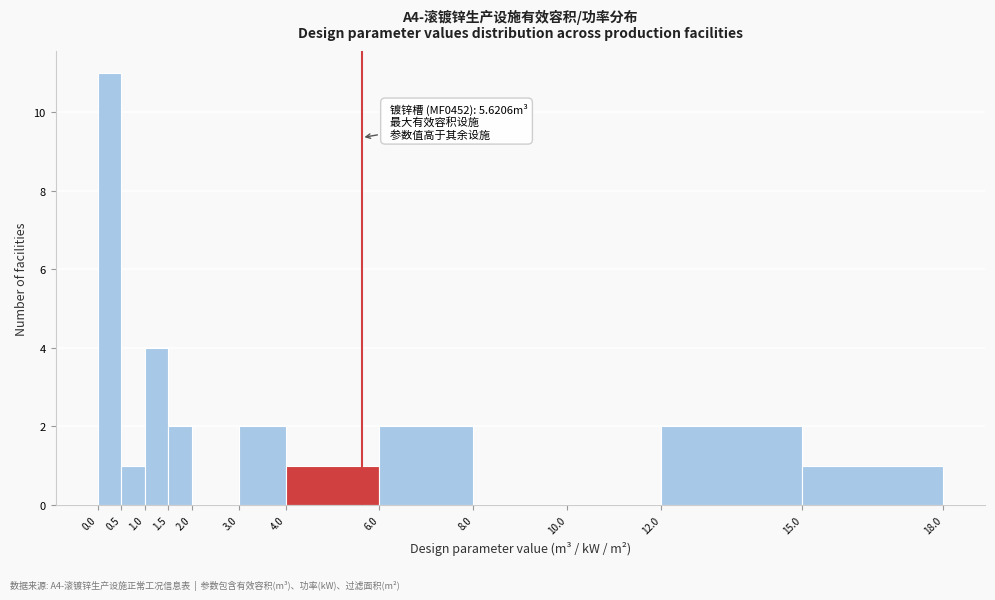

Over which range of the x-axis is the bar tallest?

0.0 to 0.5